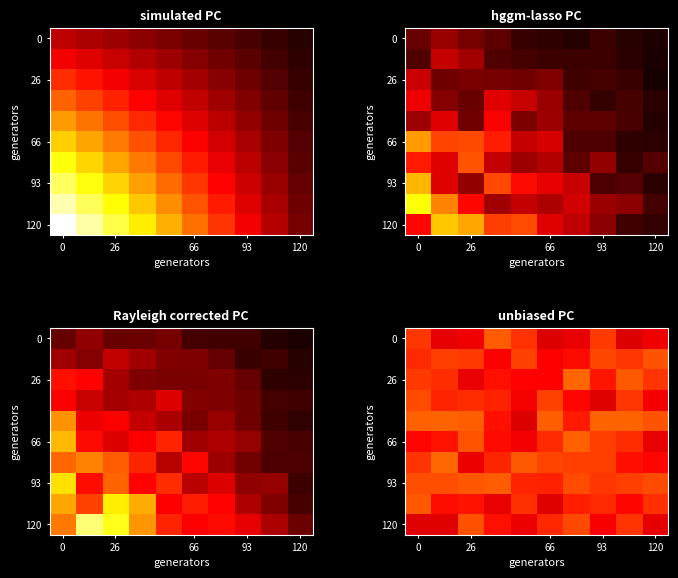

What is the average value of the 120 series?

621.0